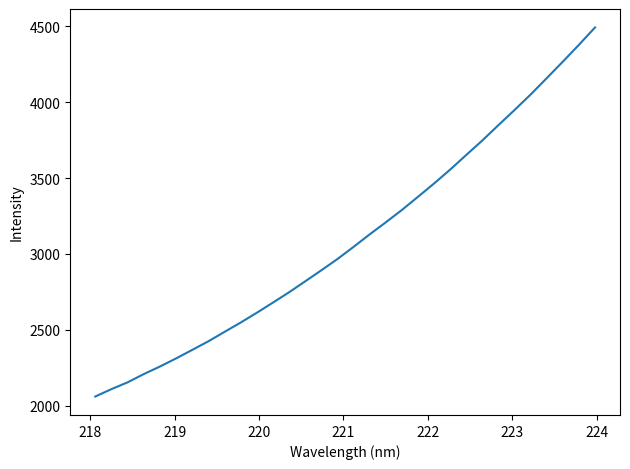

What is the difference between the maximum and minimum values?

2432.3